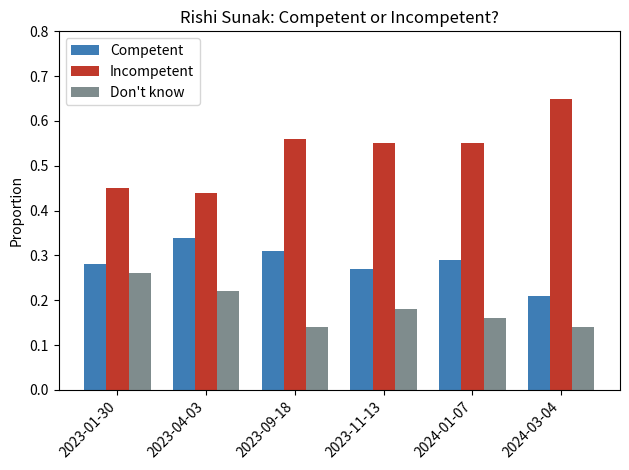

True or false: Don't know has a value of 0.1 at 2023-04-03.

False